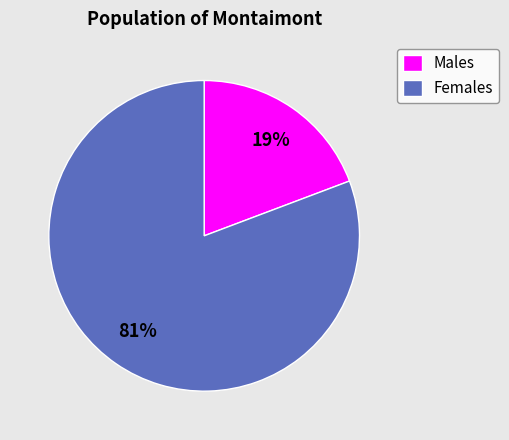

To the nearest percent, what portion does Males represent?

19%